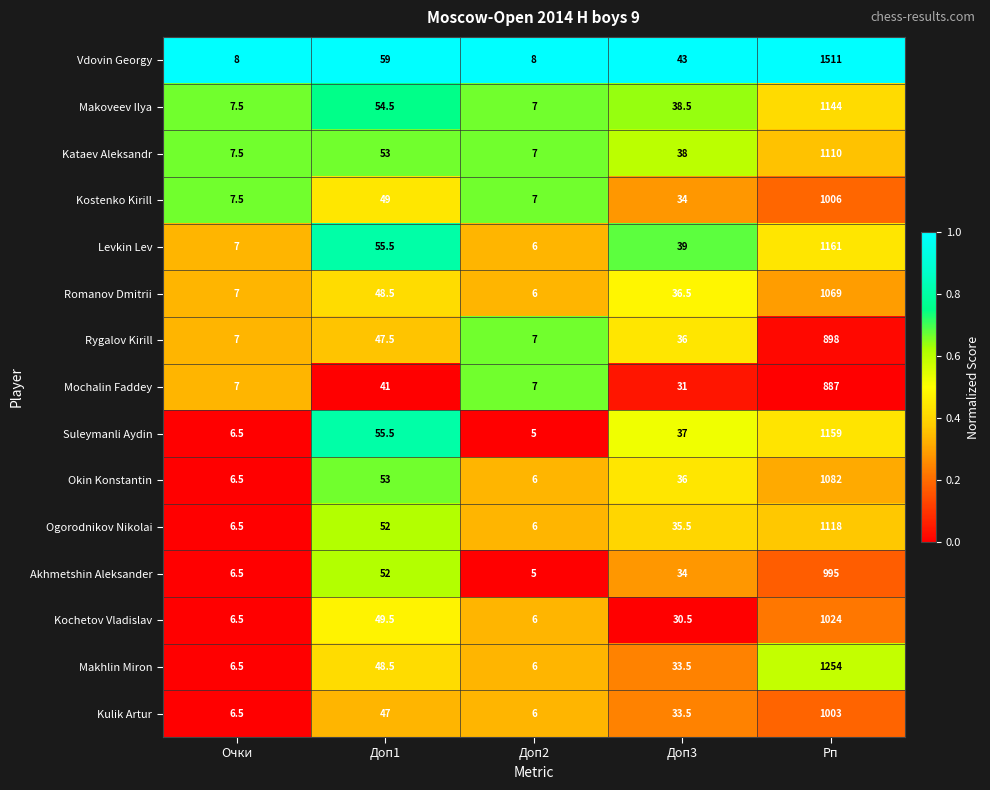

Which series has the largest total across all categories?

Vdovin Georgy